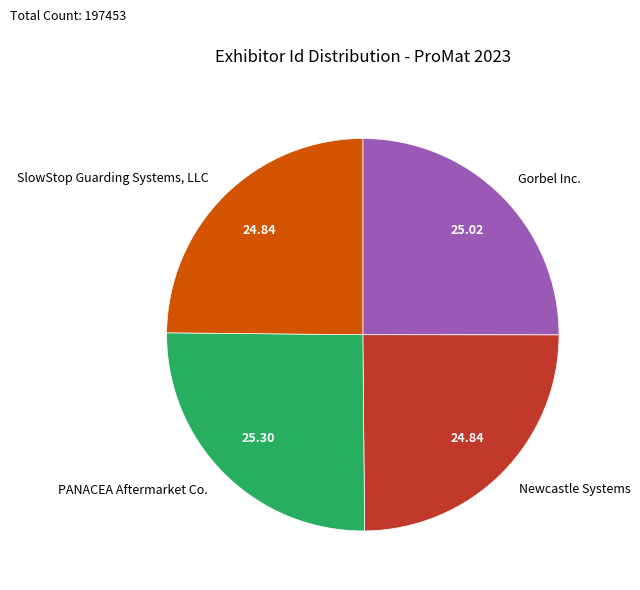

Combined, do PANACEA Aftermarket Co. and Newcastle Systems account for over 50%?

Yes